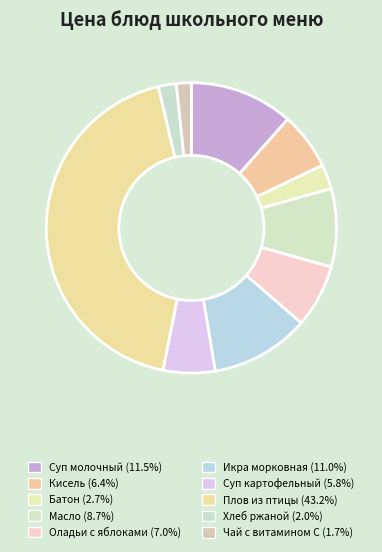

How many slices are in this pie chart?

10